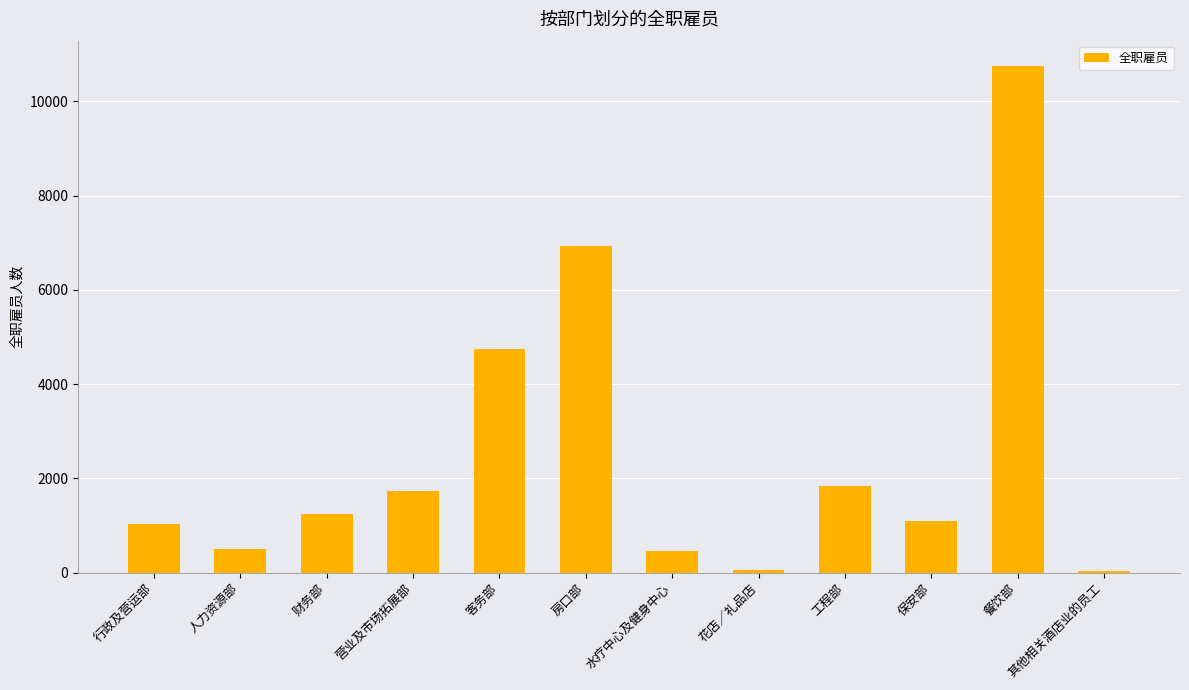

Read the value at 行政及营运部.

1036